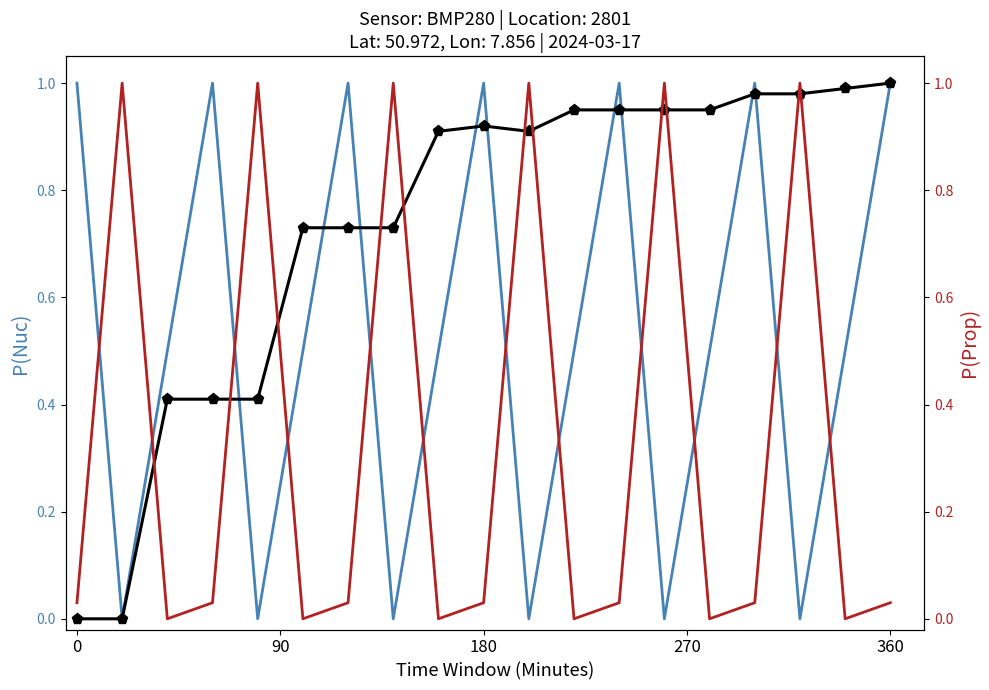

What is the average value of the pressure series?

0.5